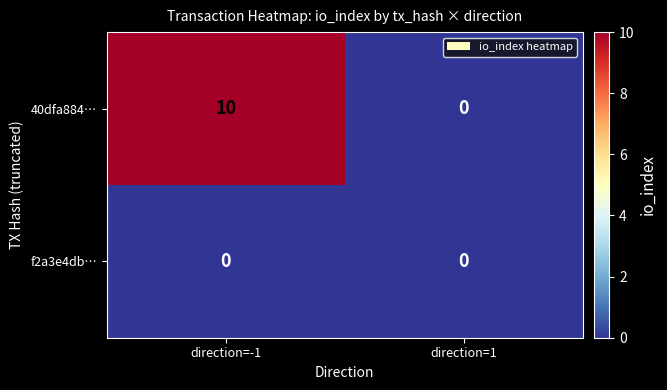

What is the sum of the 40dfa884… values at direction=1 and direction=-1?

10